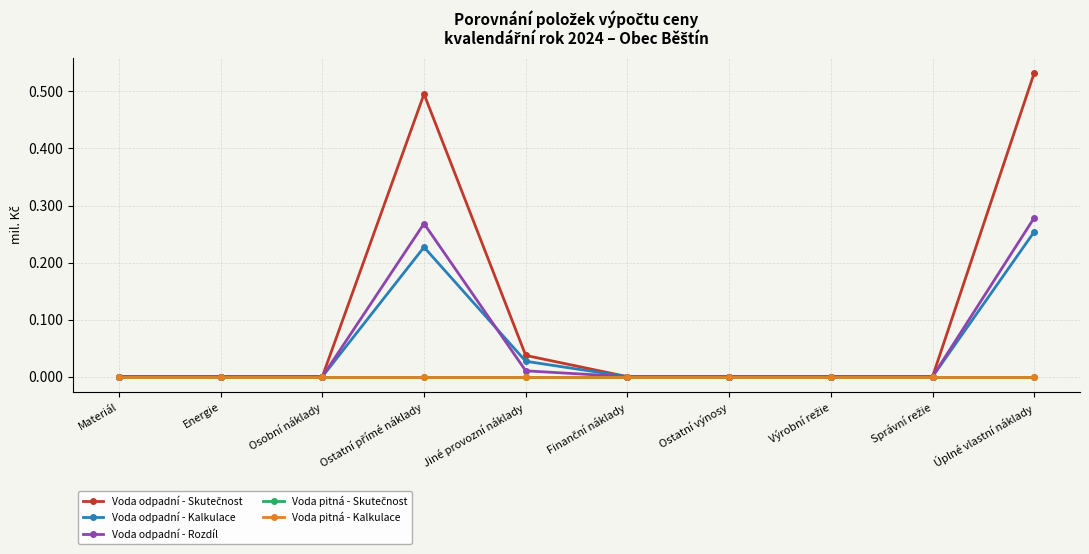

Is this an area chart (filled region under the line)?

No